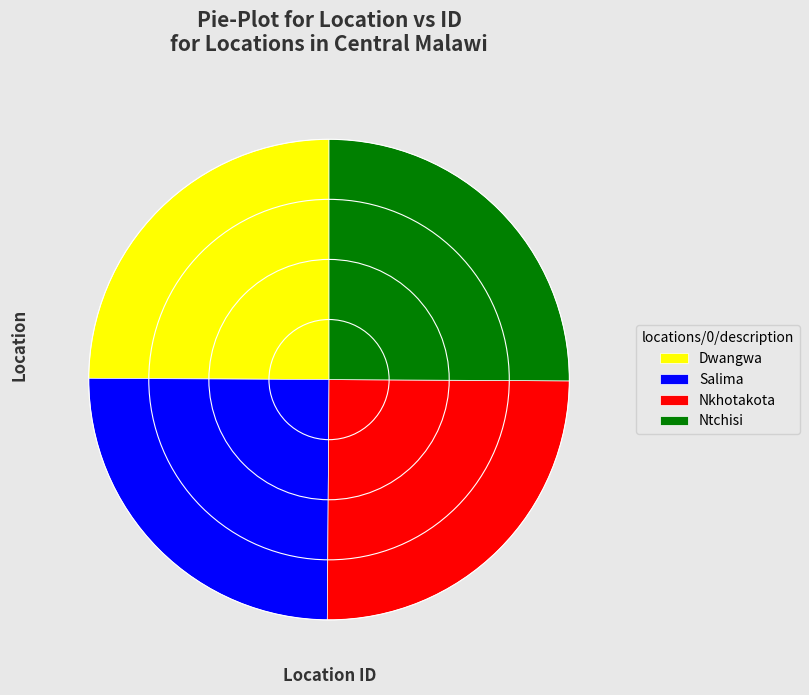

True or false: Salima accounts for 25% of the total.

True